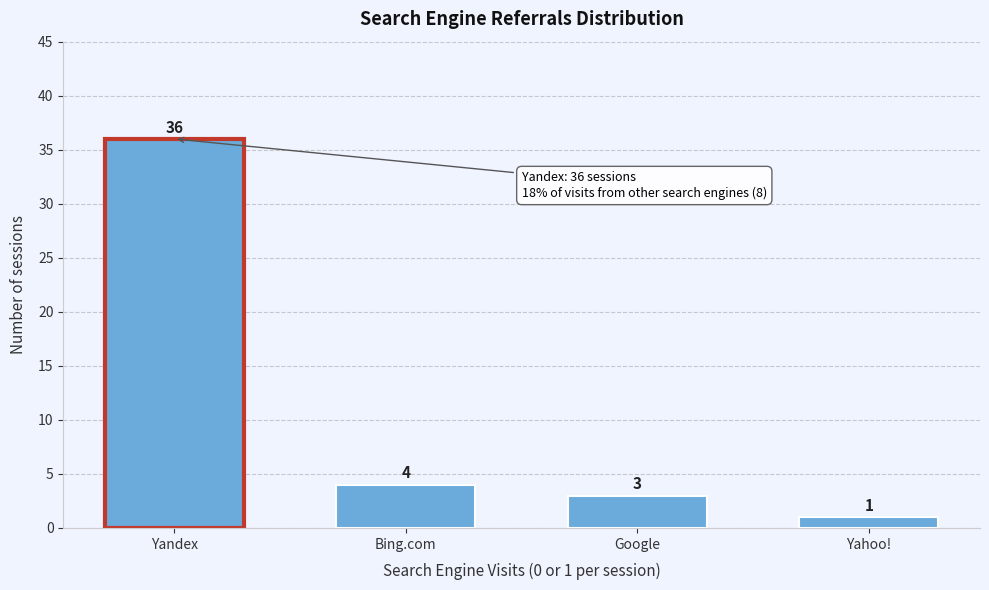

Reading left to right, list all the values displayed in this chart.

36	4	3	1